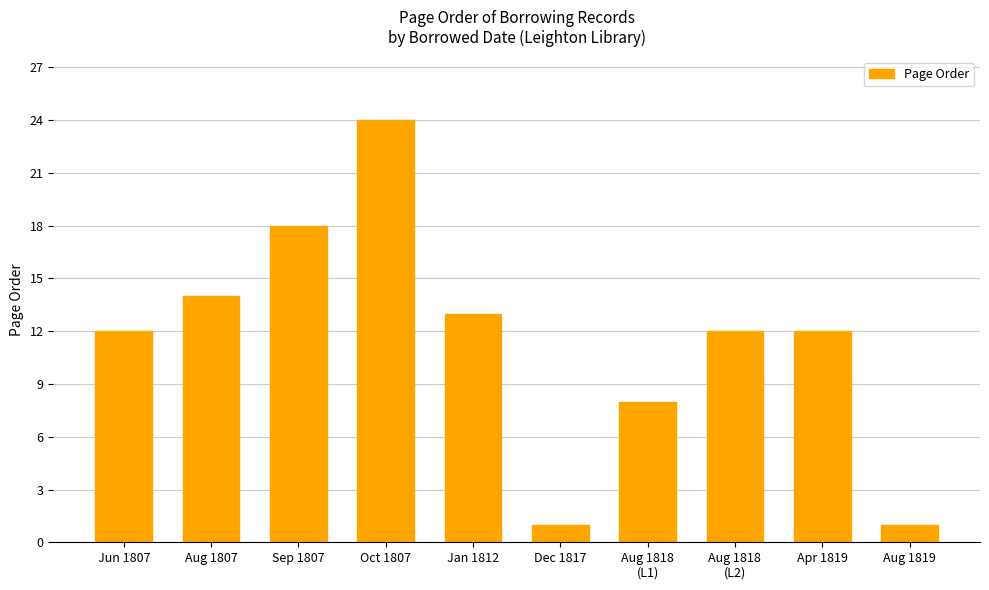

How many categories are shown in the chart?

10